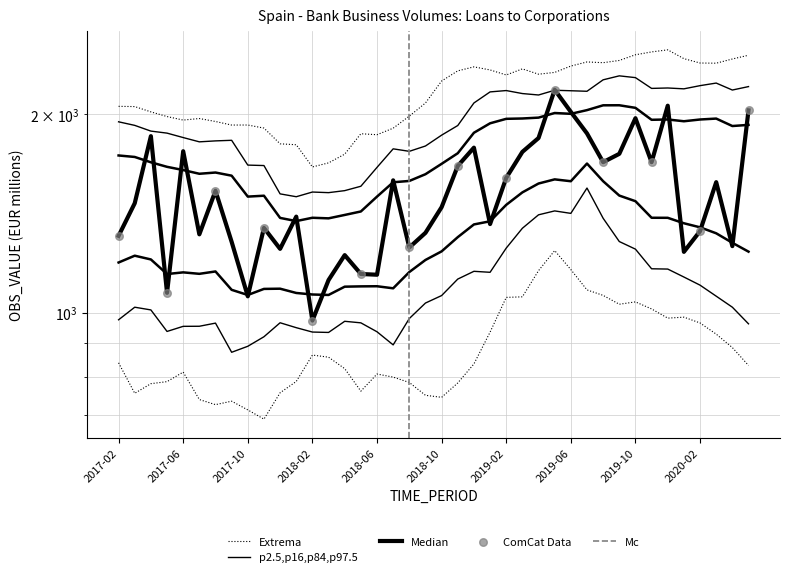

Which has a higher value, 2017-07 or 2017-05?

2017-07